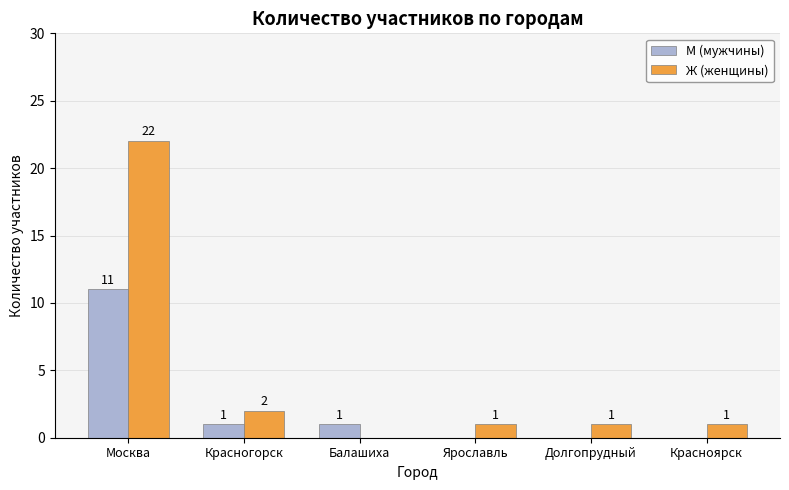

Which category has the highest value in the М (мужчины) series?

Москва